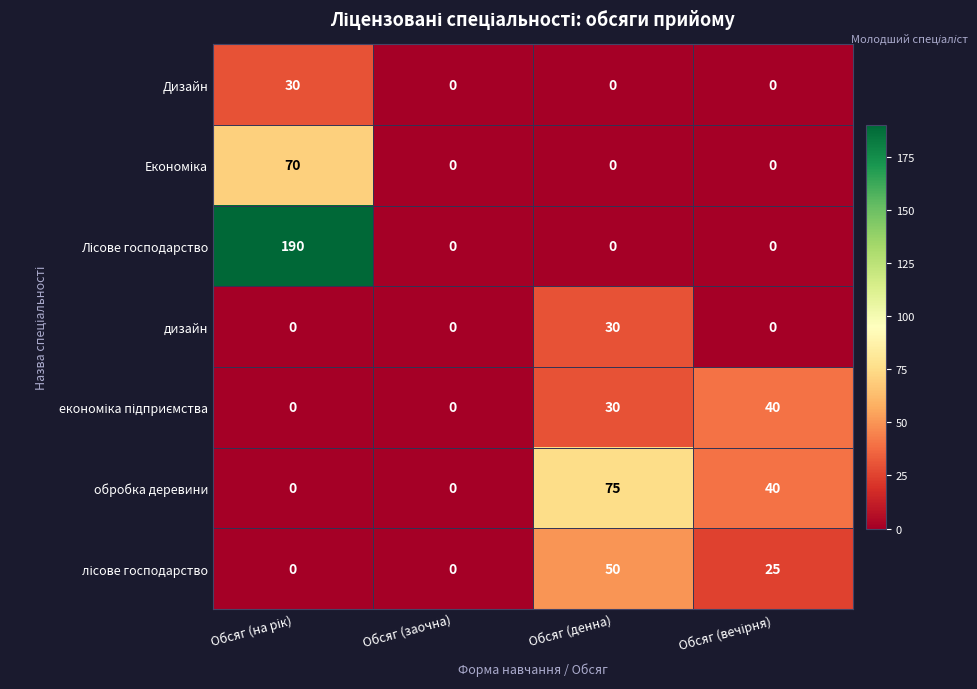

Count the number of data series in this chart.

7